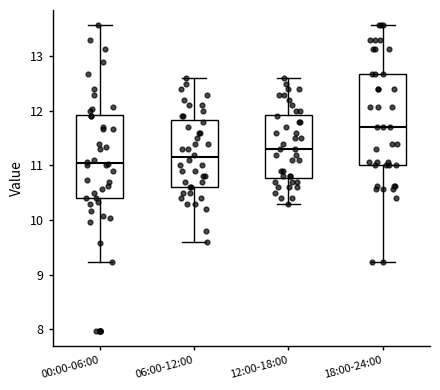

Comparing the boxes themselves (not the whiskers), which one is the tallest?

18:00-24:00